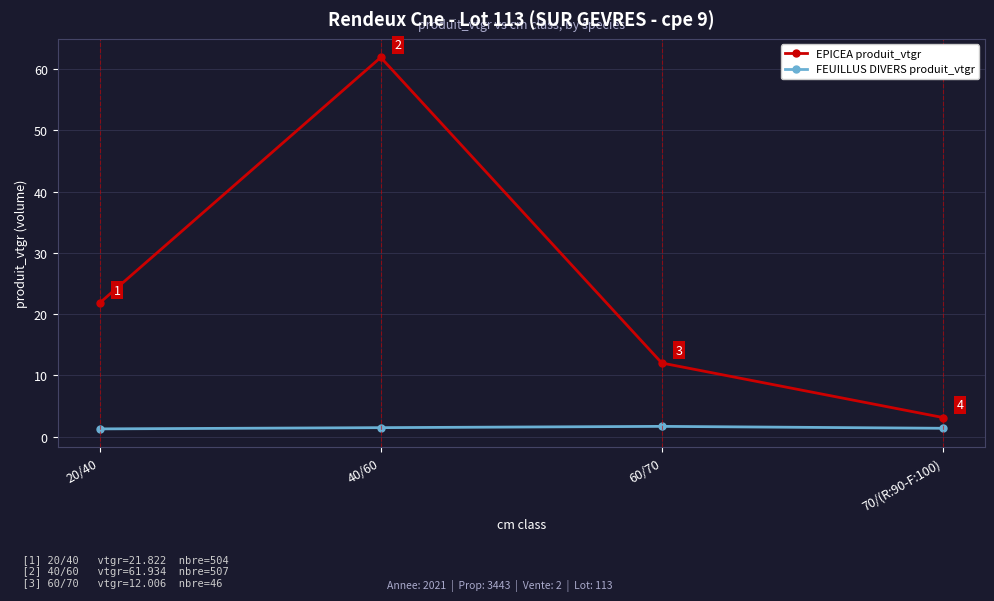

List the series in order of their overall mean, highest first.

EPICEA produit_vtgr, FEUILLUS DIVERS produit_vtgr